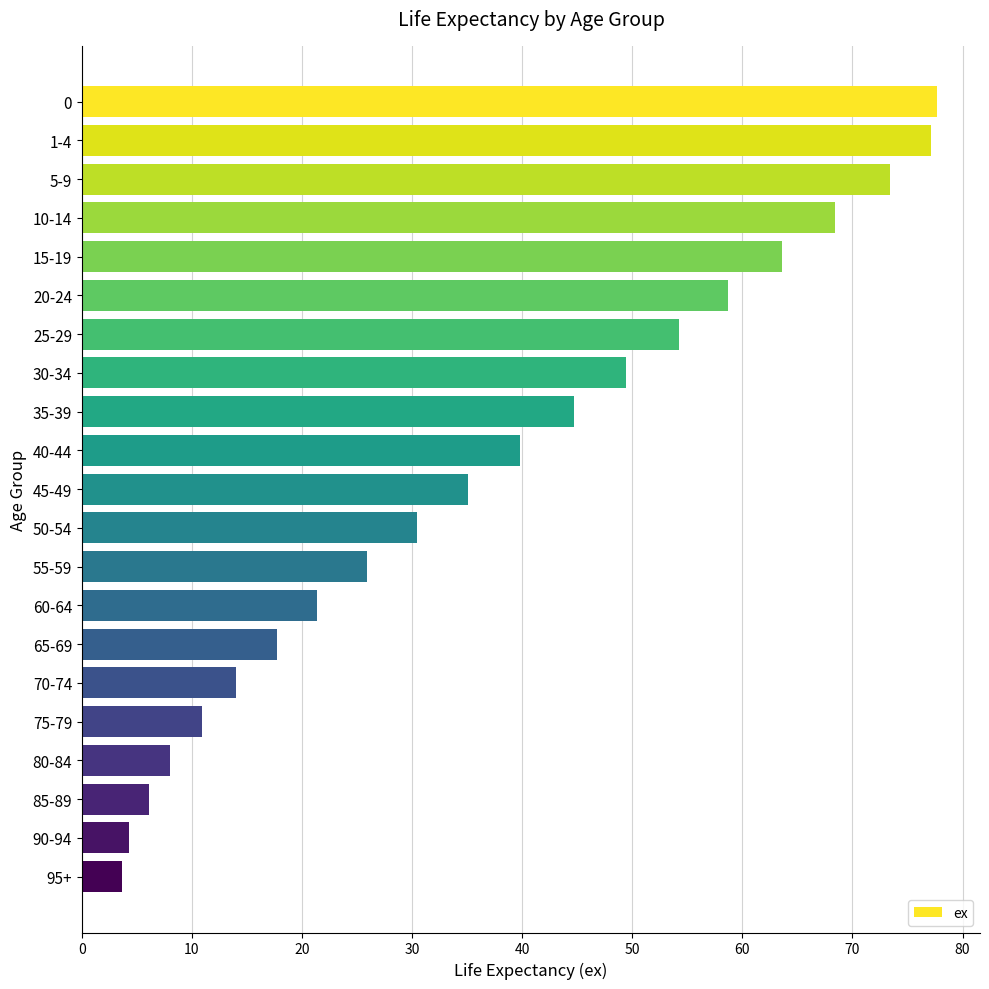

Is it true that the value at 60-64 is 21.4?

True